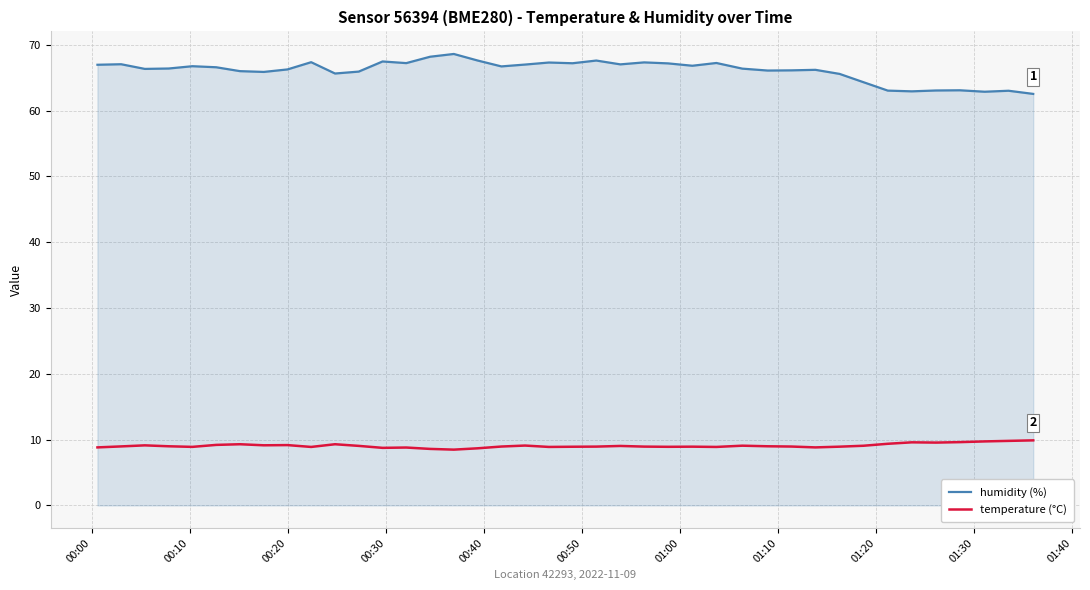

True or false: humidity (%) and temperature (°C) cross at least once.

False